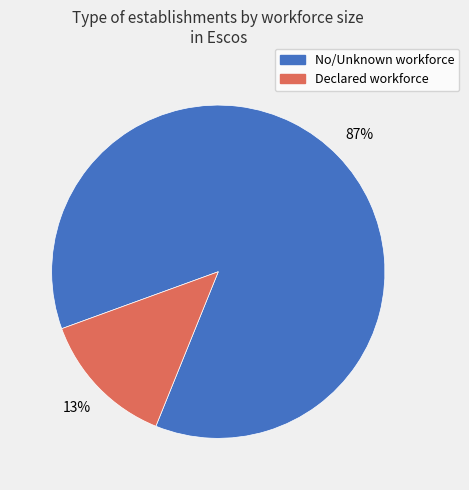

To the nearest percent, what is the average slice percentage?

50%